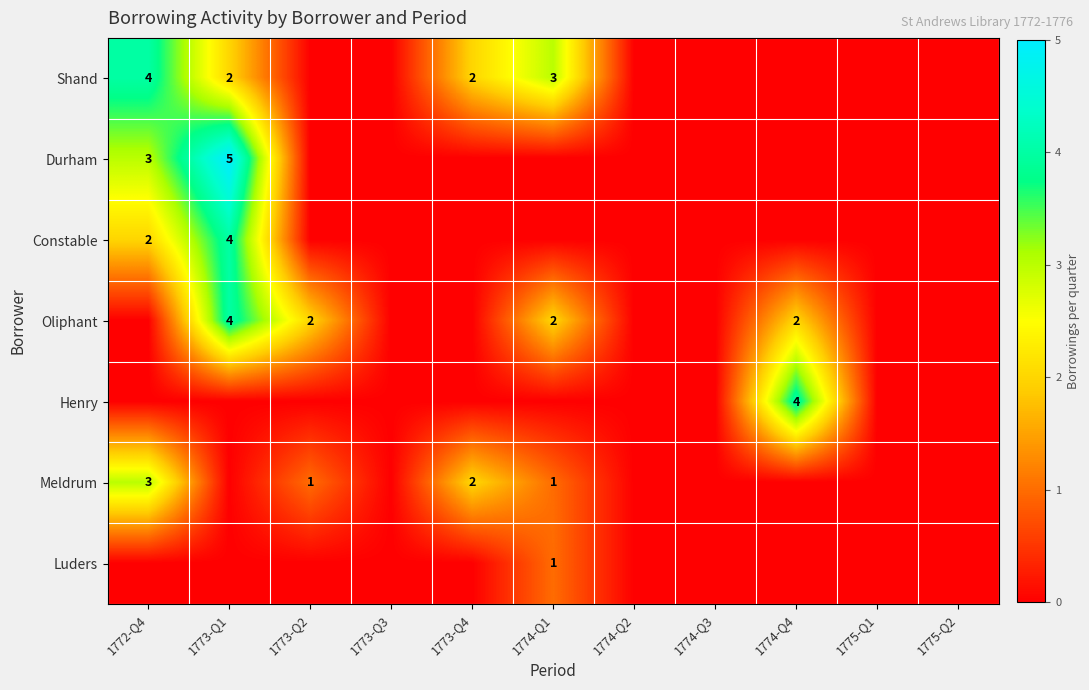

Is it true that Oliphant equals 1 at 1774-Q4?

False